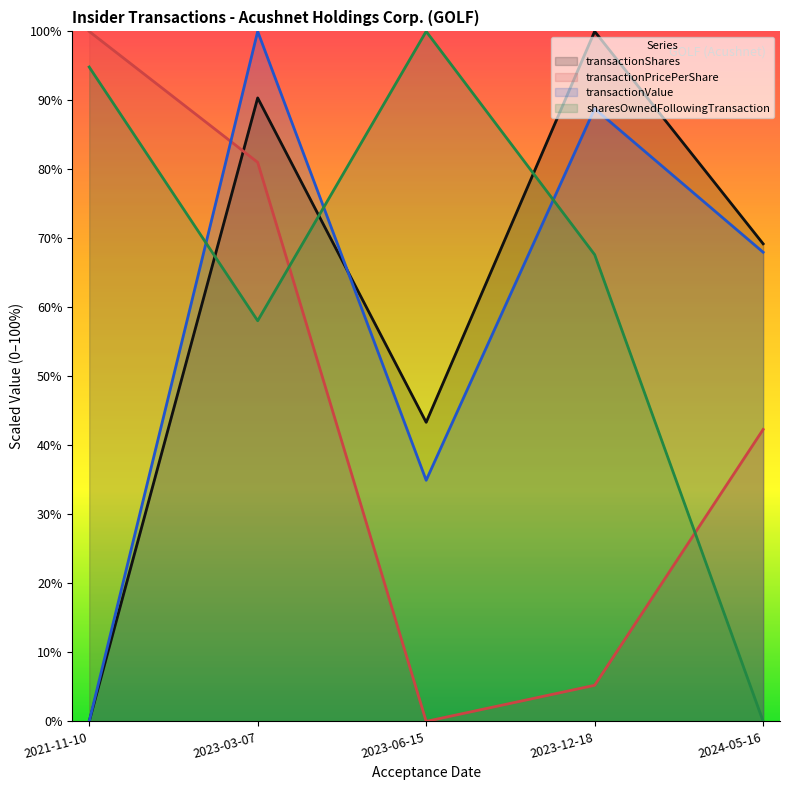

True or false: transactionPricePerShare has more than 1 points higher than both neighbors.

False